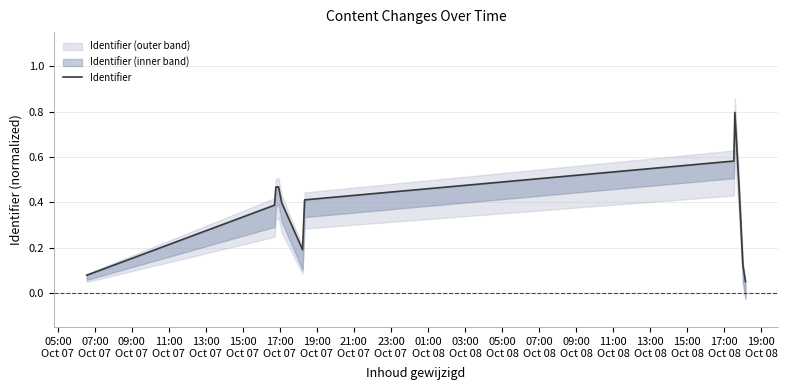

What is the value of the 8th point from the left?

0.6